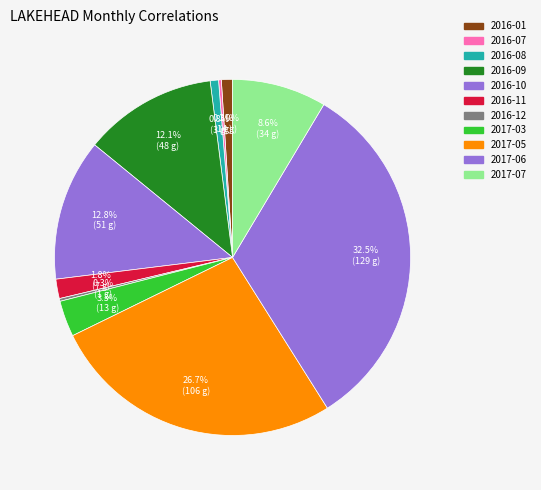

To the nearest percent, what is the difference between the largest and smallest slice percentages?

32%